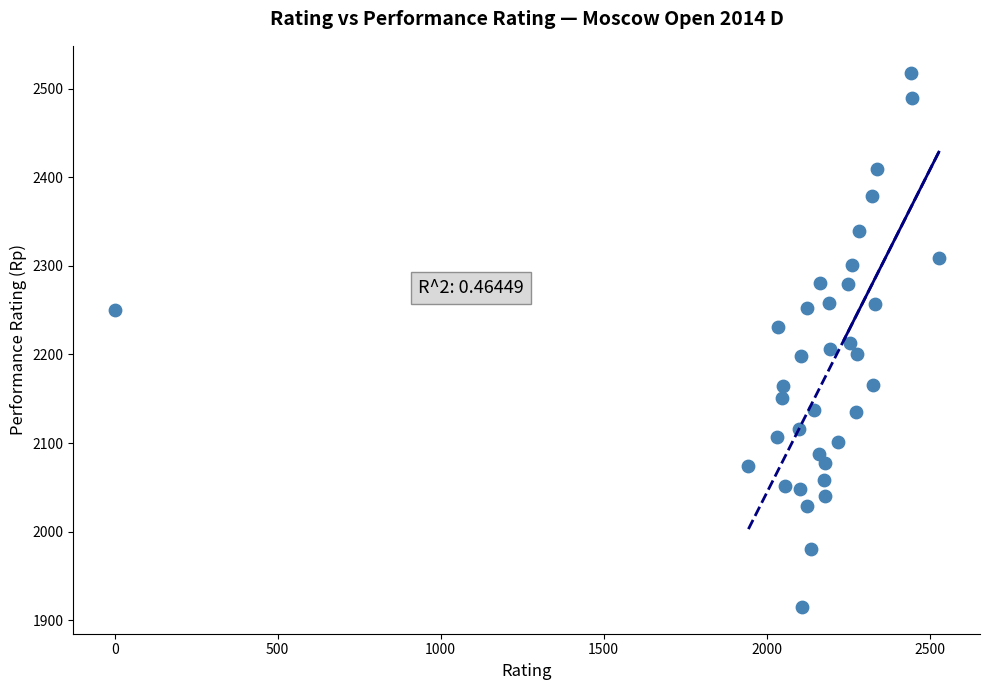

What is the range of X values (max minus min)?

2528